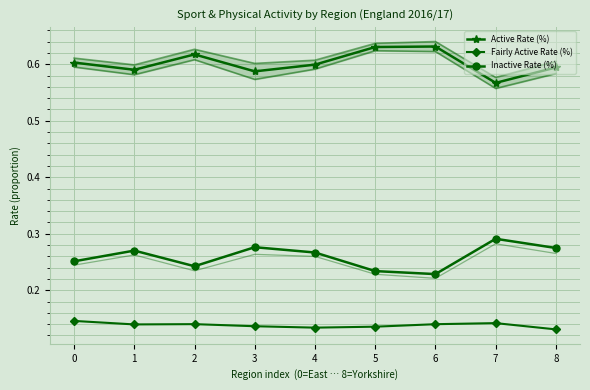

True or false: Active Rate (%) and Fairly Active Rate (%) cross at least once.

False